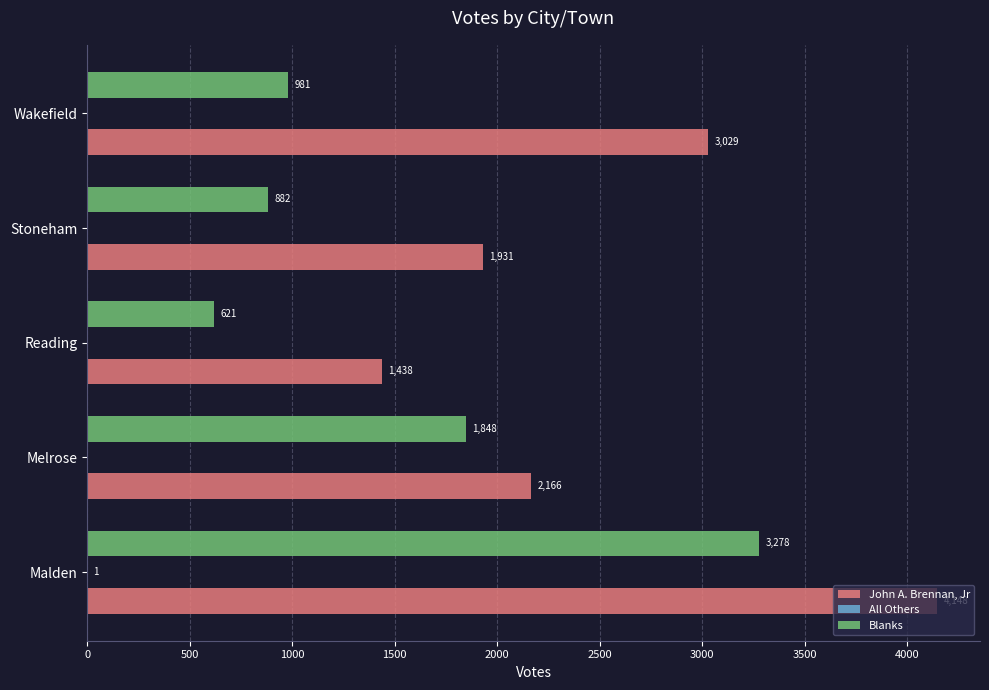

What is the sum of all Blanks values?

7610